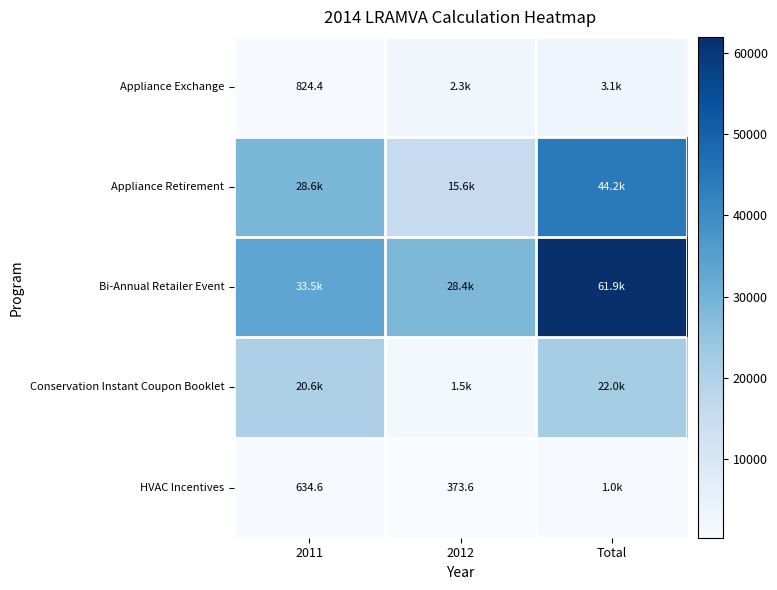

What is the smallest value displayed?

373.6